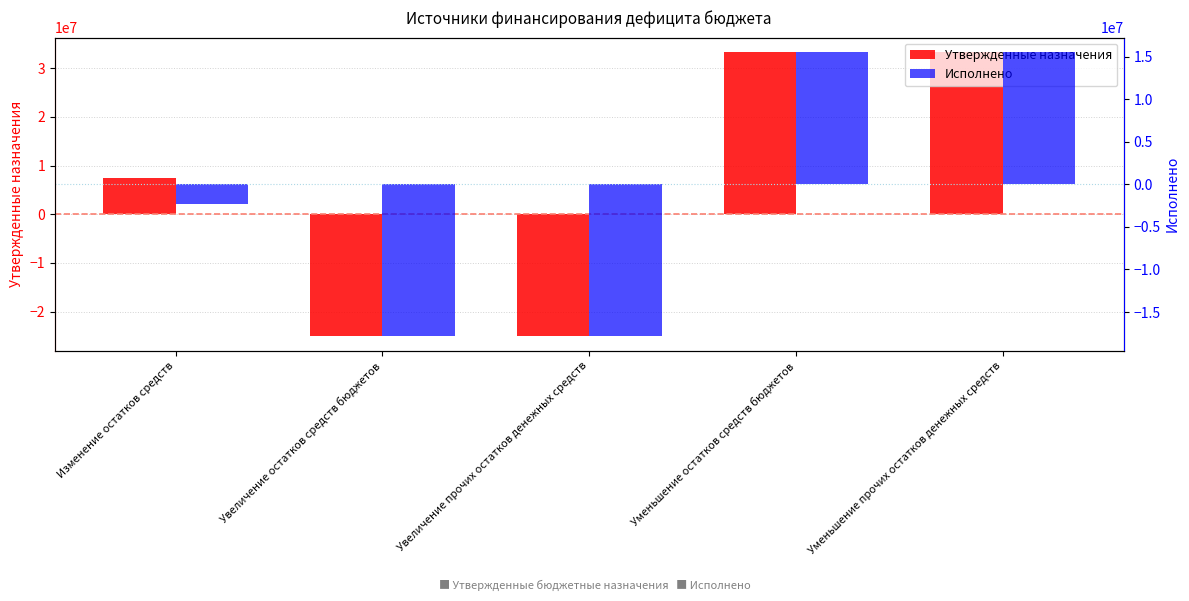

How many groups of bars are there?

5